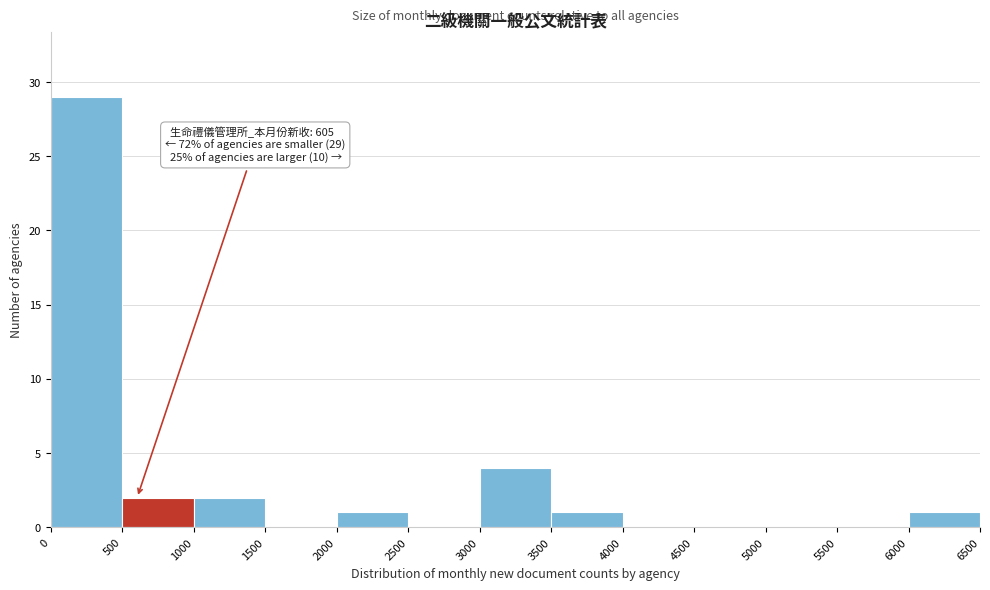

Over which range of the x-axis is the bar tallest?

0 to 500